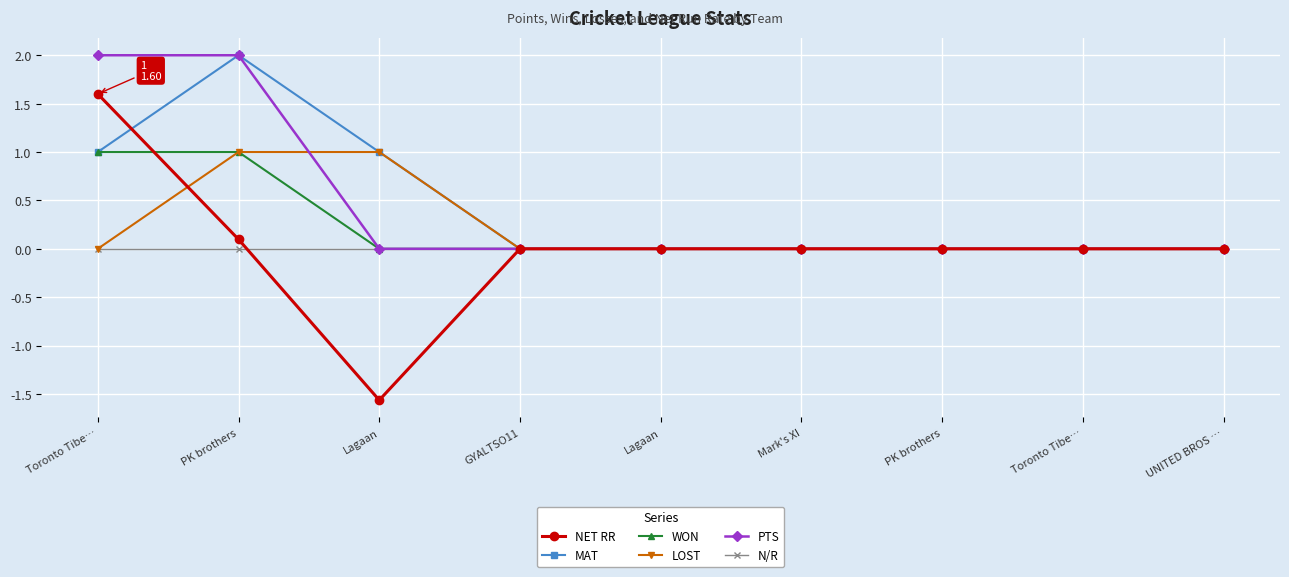

Does the chart have visible grid lines?

Yes